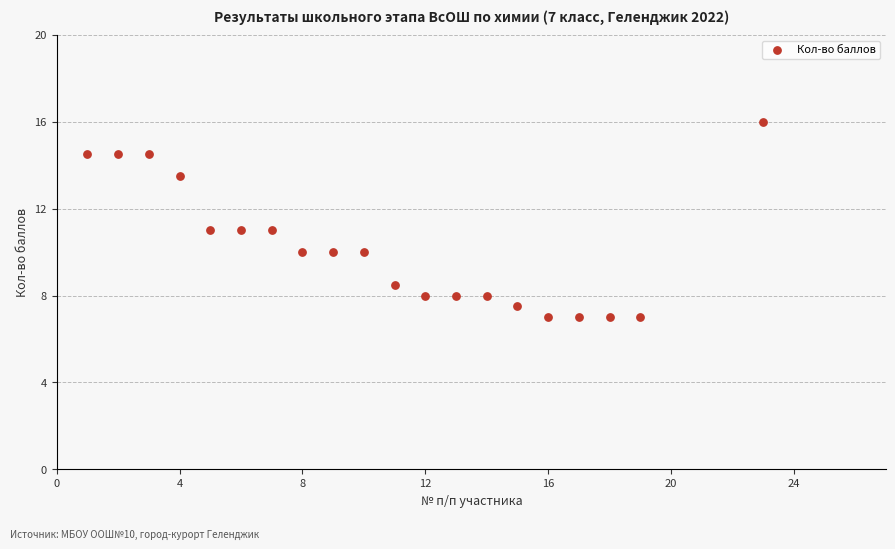

What is the range of Y values (max minus min)?

9.0